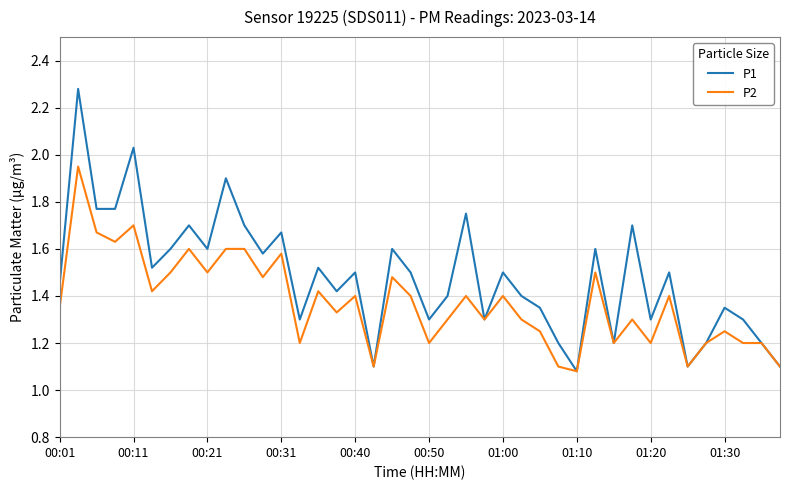

List the series in order of their overall mean, lowest first.

P2, P1